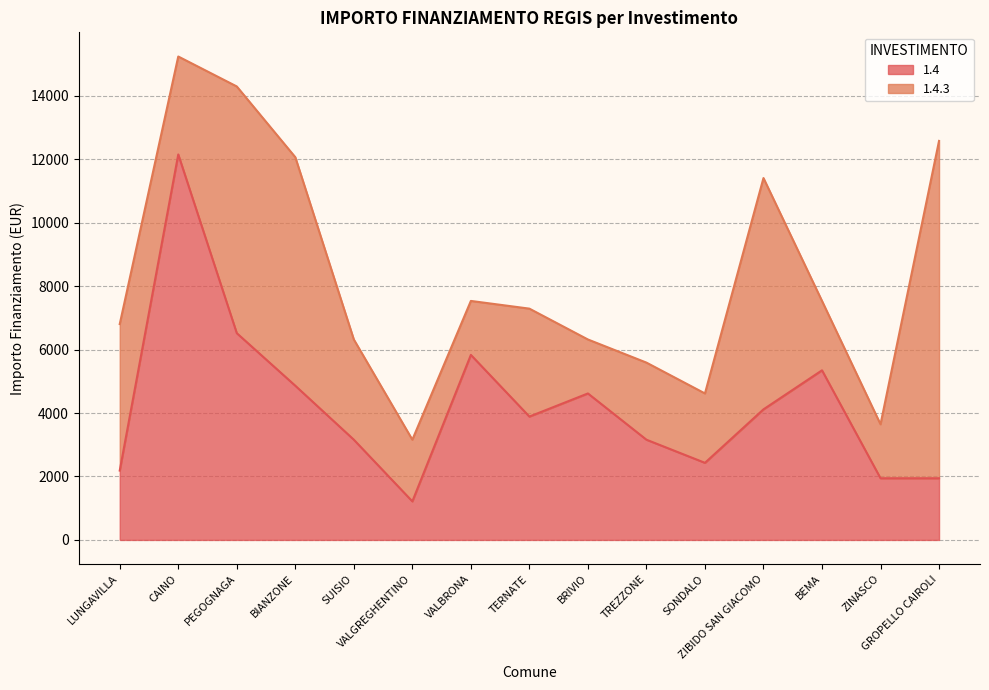

What are all the series names shown in the legend?

1.4, 1.4.3